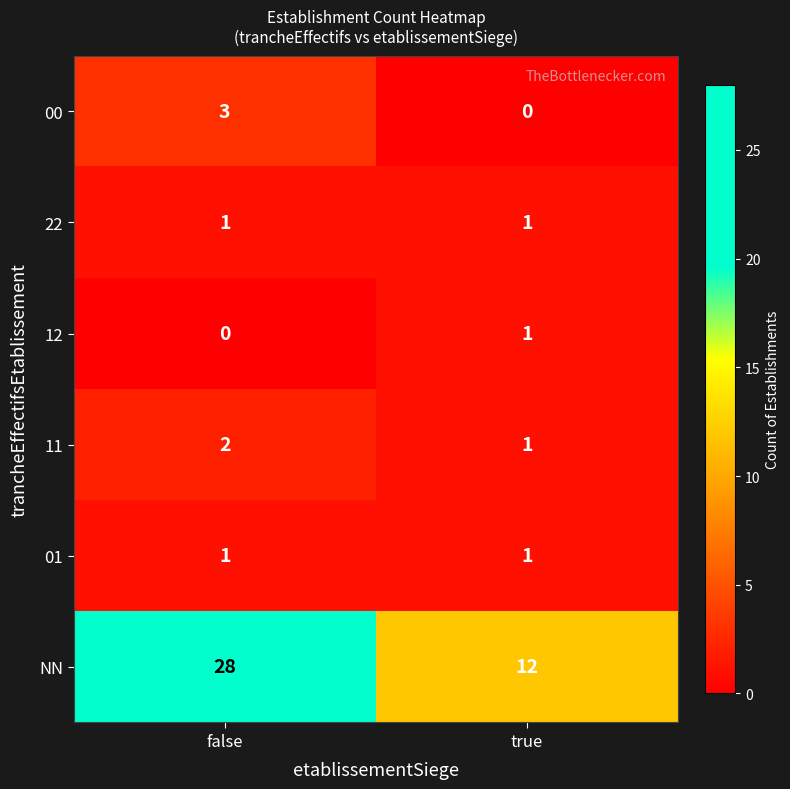

What is the sum of the NN values at false and true?

40